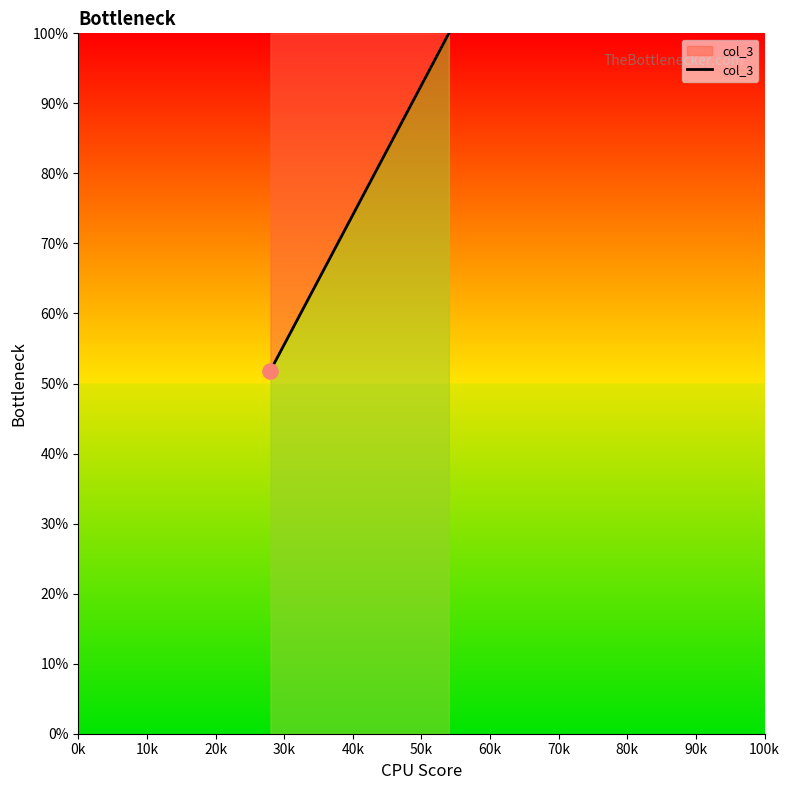

Which has a higher value, 10k or 70k?

70k